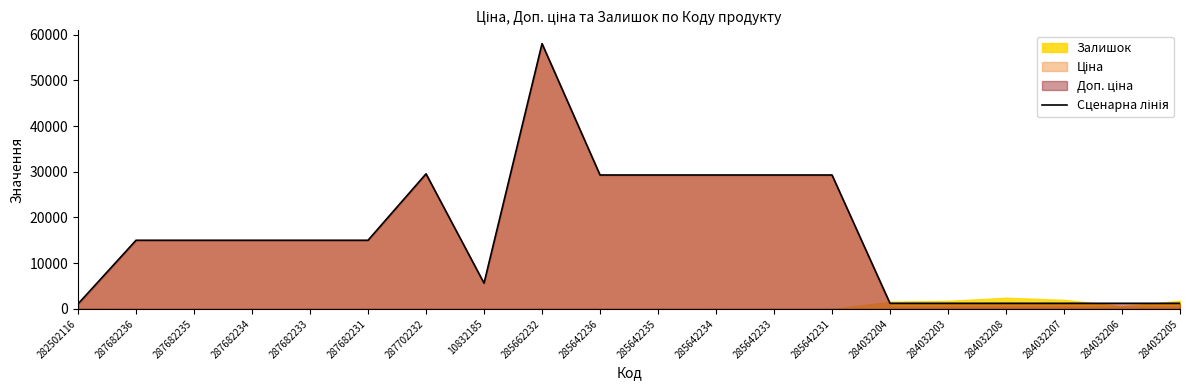

What is the difference between the maximum and minimum values?

56935.3